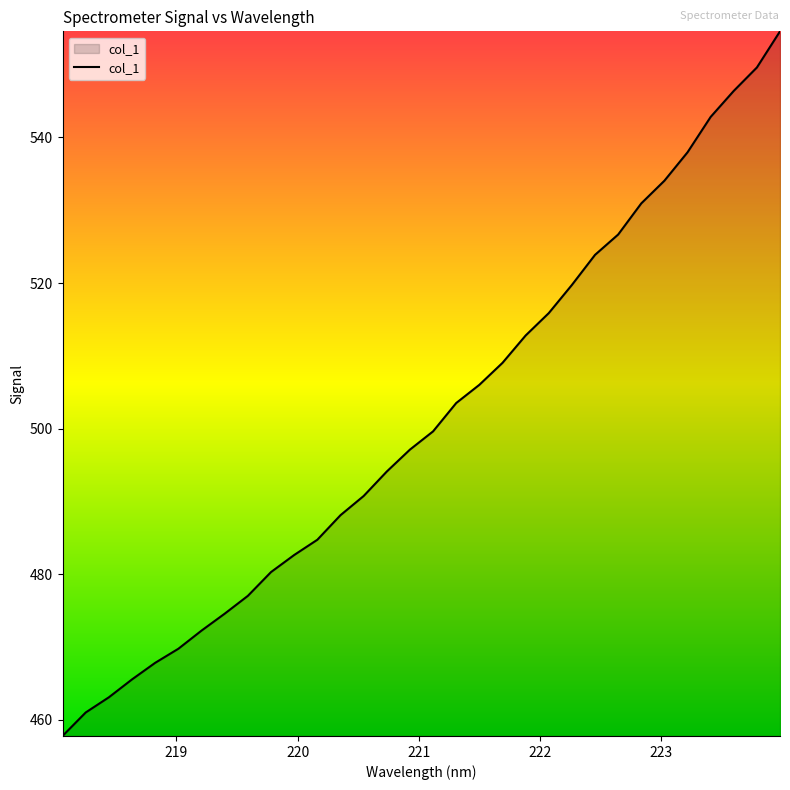

What is the greatest value displayed?

554.6